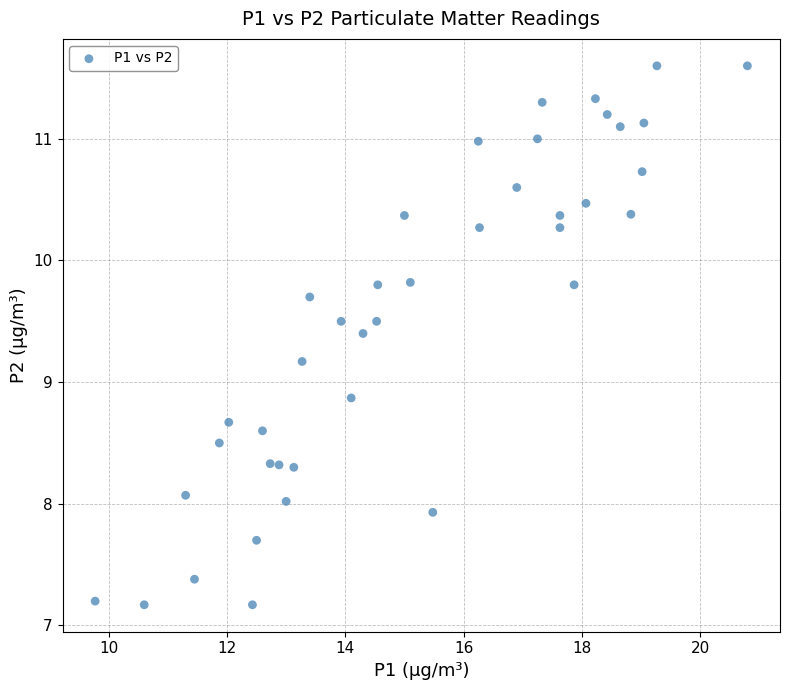

What is the range of X values (max minus min)?

11.0